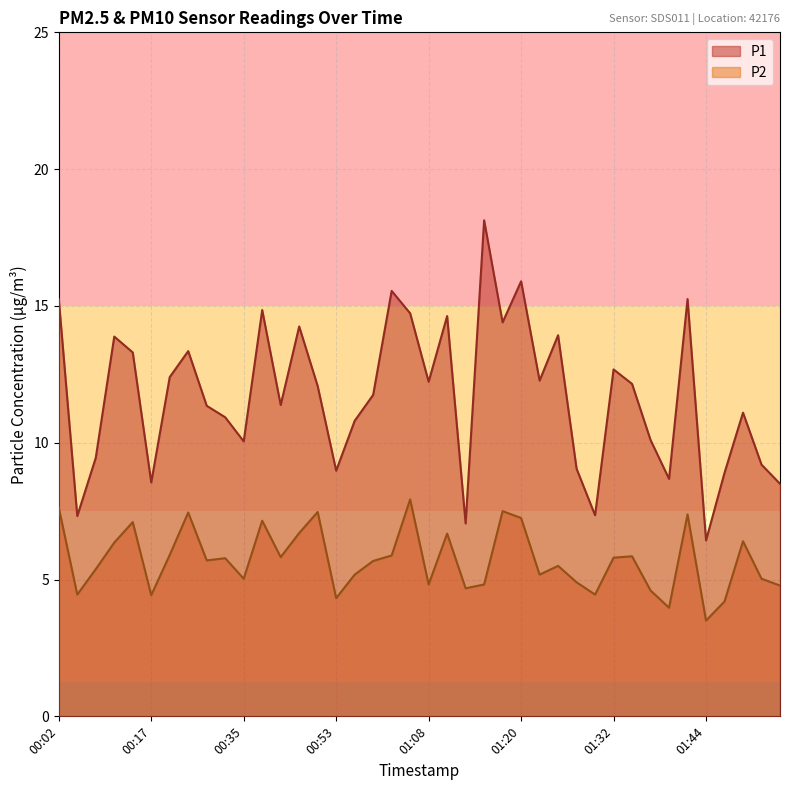

What is the difference between the maximum and minimum values in the P2 series?

4.4